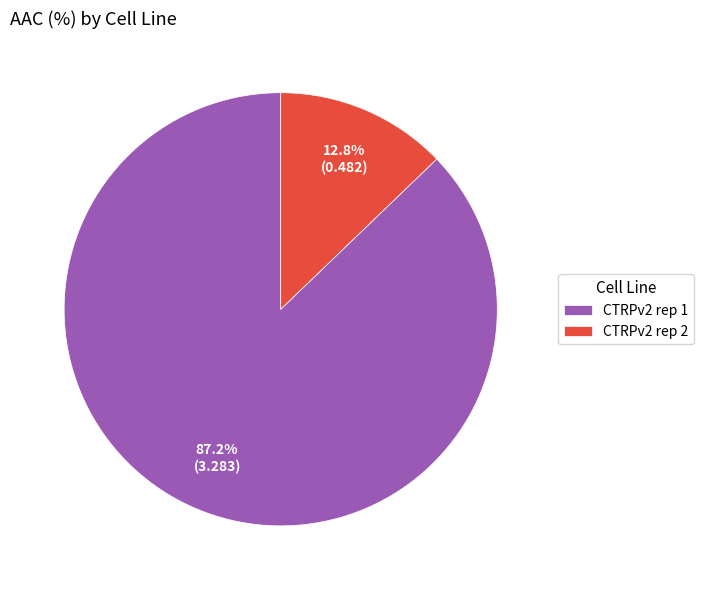

What percentage is the CTRPv2 rep 1 slice, to the nearest percent?

87%